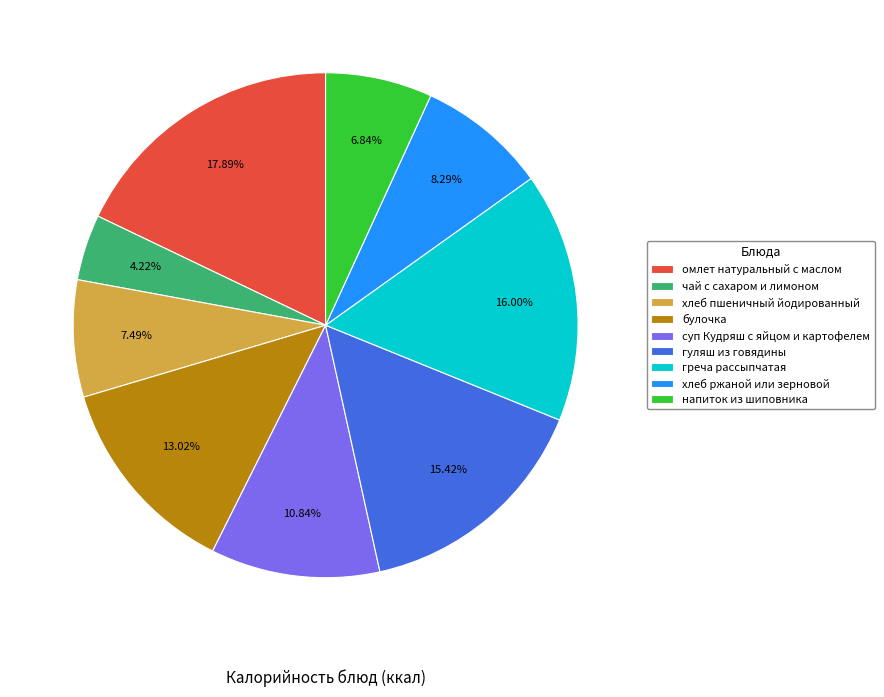

Is it true that гуляш из говядины is 15% of the pie?

True